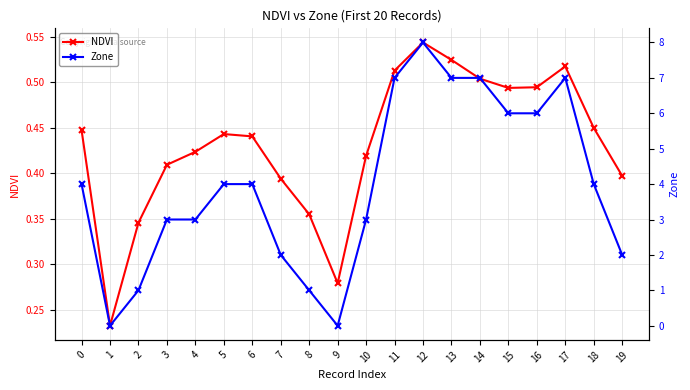

Is the value of Zone at 19 greater than the value of NDVI at 19?

Yes